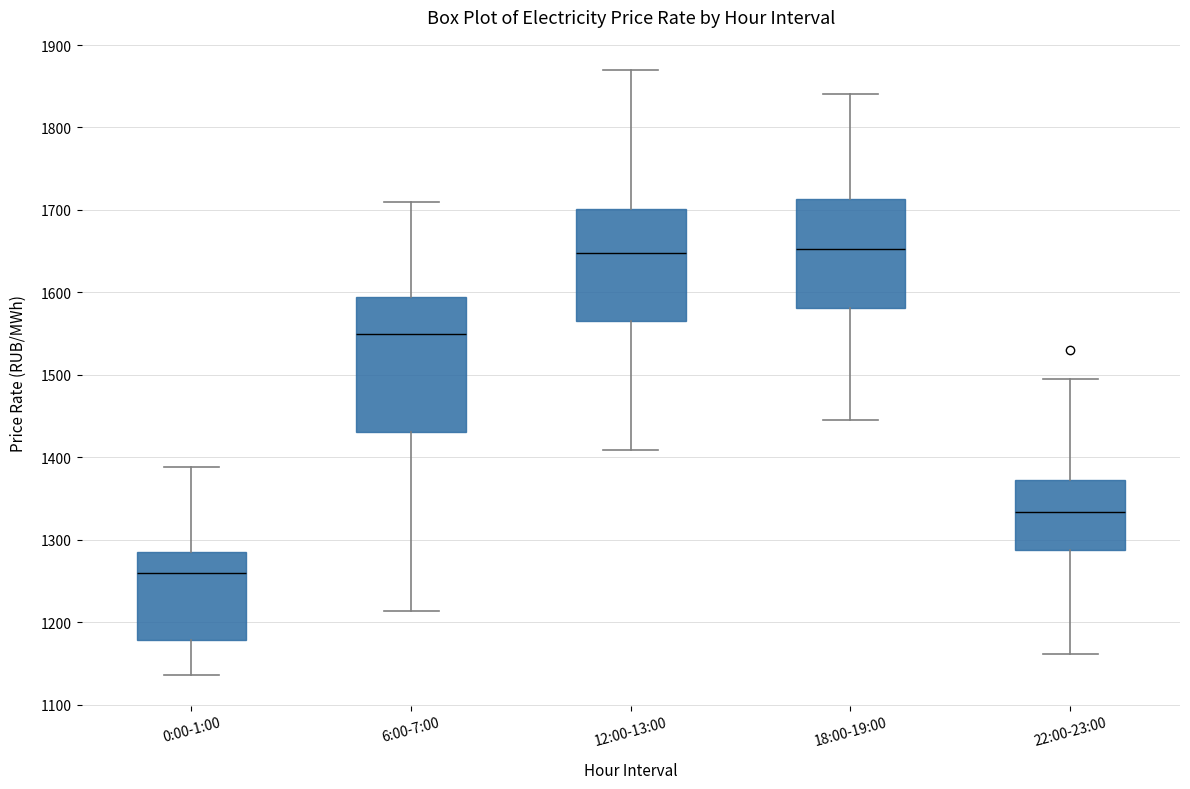

Reading left to right, transcribe this box plot: for each box, give where its median line is, the range the box spans, and where its two whiskers end, as read against the y-axis. The values are not printed on the chart, so give them approximately, as read against the axis.

0:00-1:00: median 1260, box 1180 to 1280, whiskers 1140 to 1390
6:00-7:00: median 1550, box 1430 to 1590, whiskers 1210 to 1710
12:00-13:00: median 1650, box 1570 to 1700, whiskers 1410 to 1870
18:00-19:00: median 1650, box 1580 to 1710, whiskers 1450 to 1840
22:00-23:00: median 1330, box 1290 to 1370, whiskers 1160 to 1490